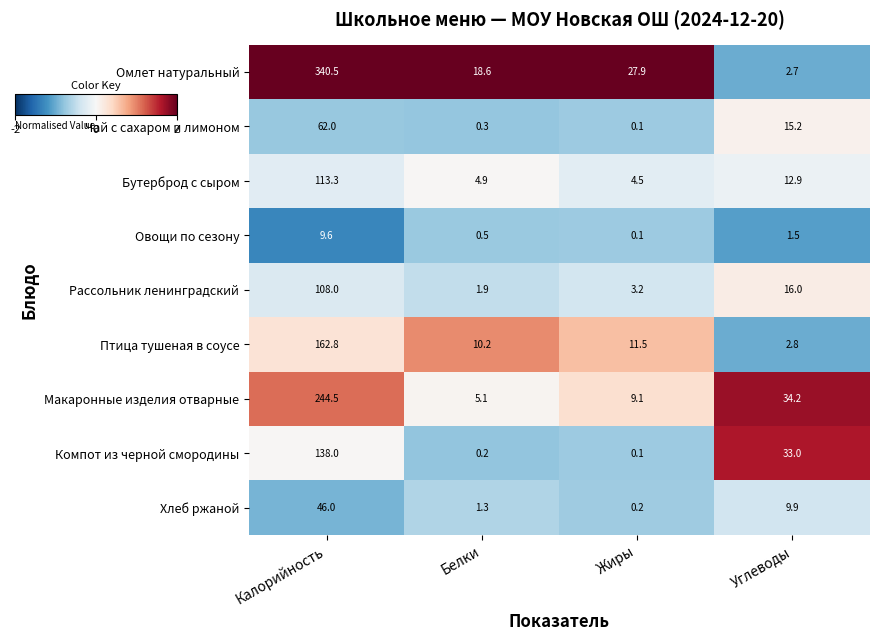

Which series has the largest total across all categories?

Омлет натуральный